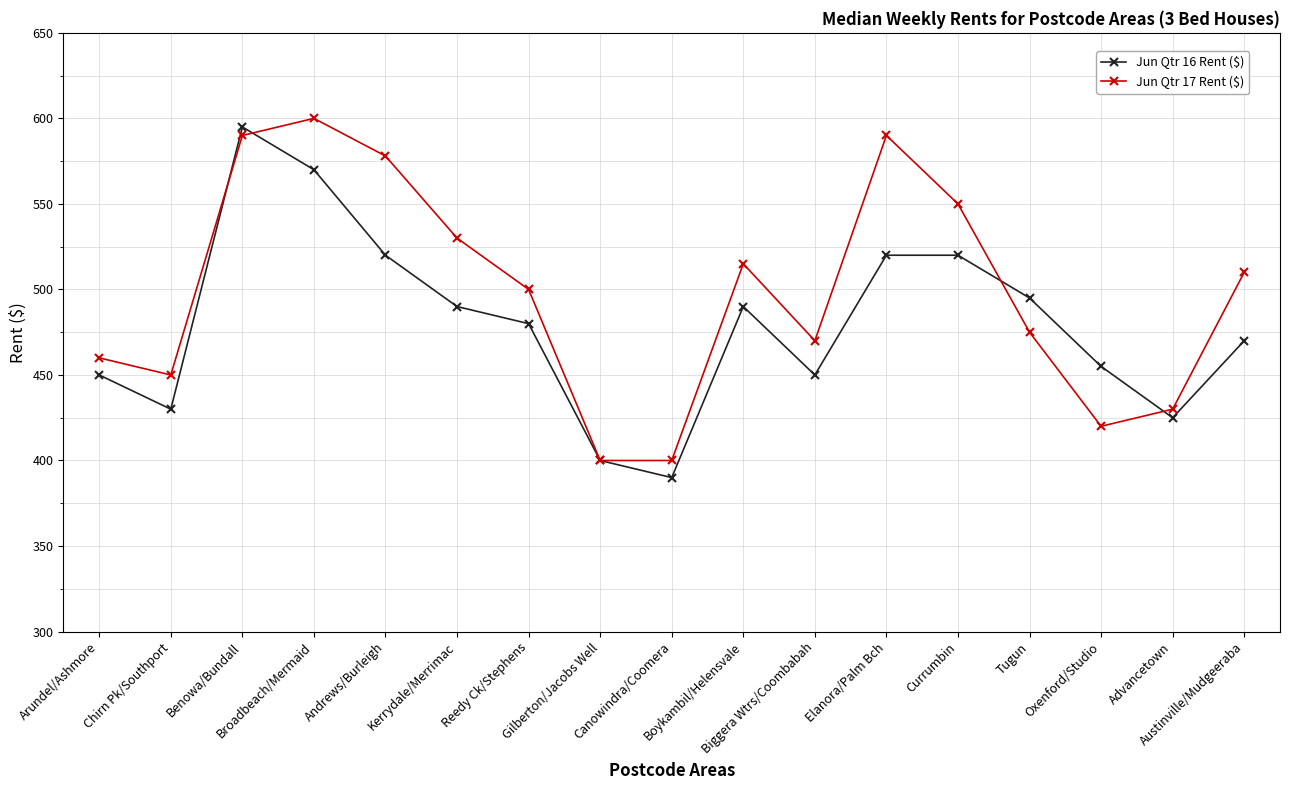

What is the value of the Jun Qtr 17 Rent ($) point at the 15th from the left?

420